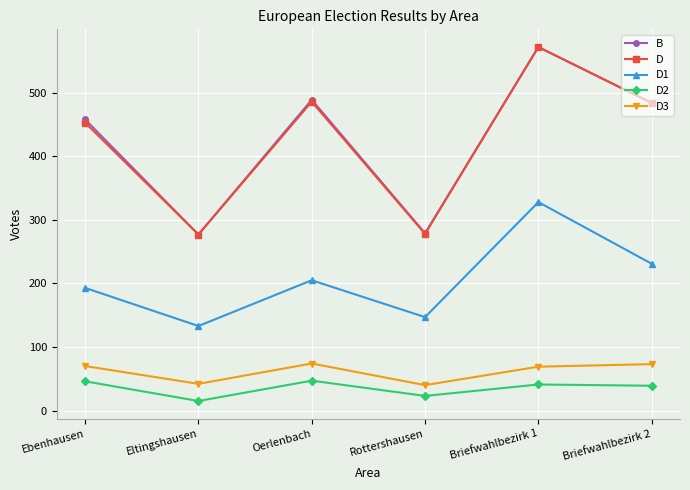

In B, how many points are higher than both neighbors (excluding endpoints)?

2